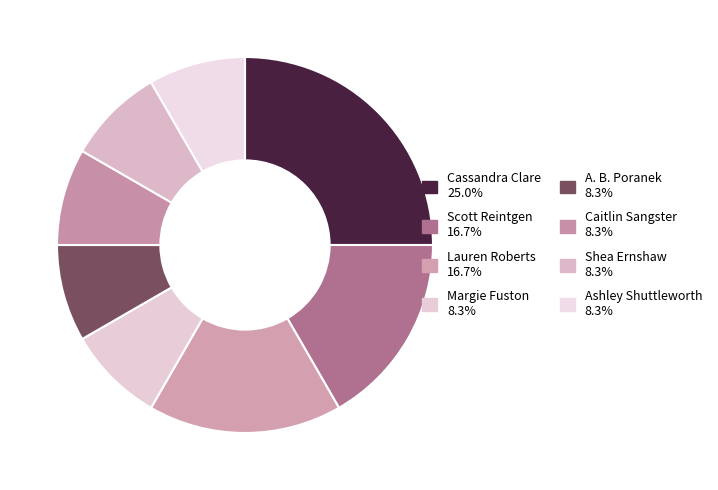

True or false: A. B. Poranek accounts for 8% of the total.

True